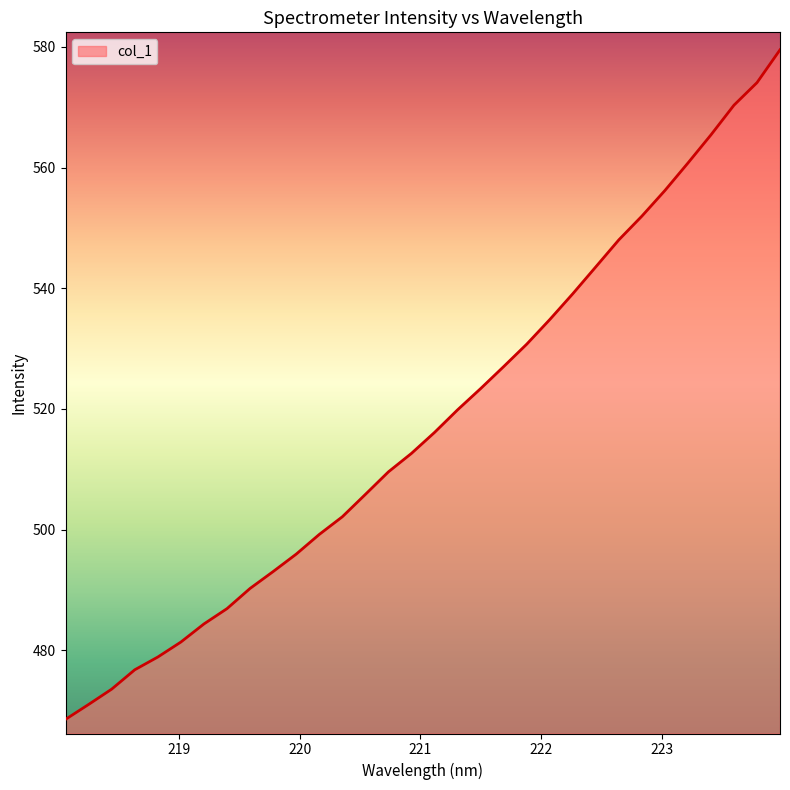

Does the chart display data point markers on the line(s)?

No